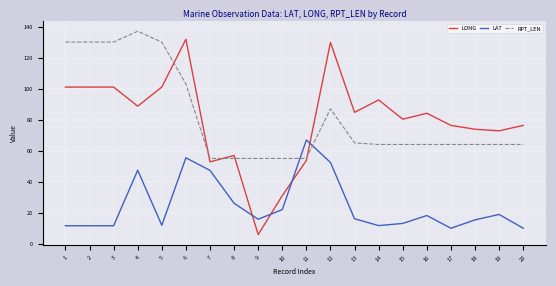

Between 13 and 18, which series saw the biggest shift?

LONG